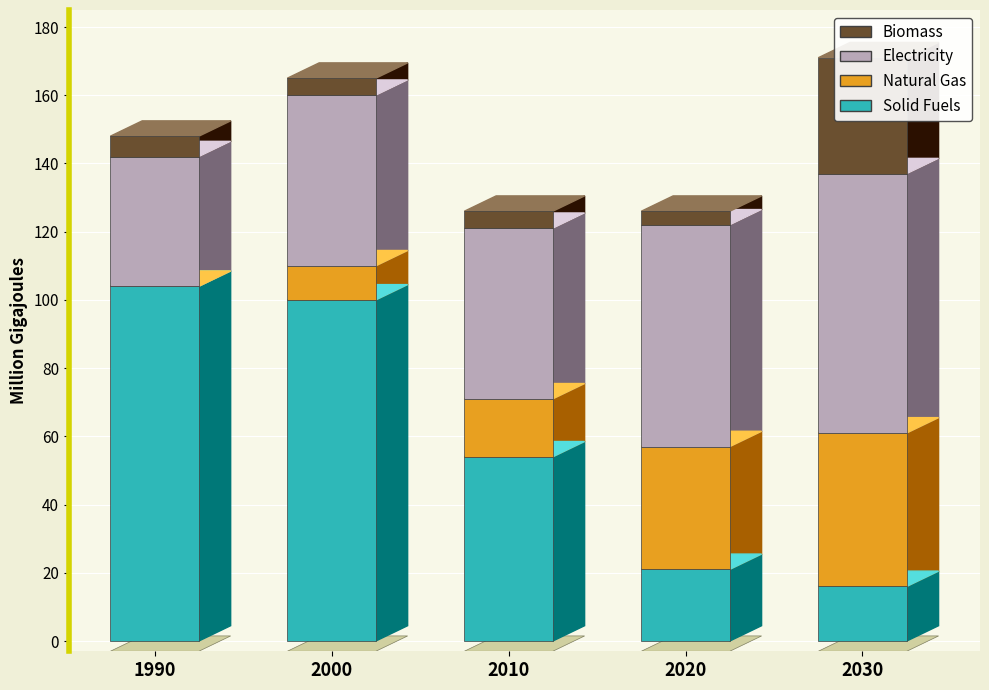

How many data points in Biomass are above 5?

2